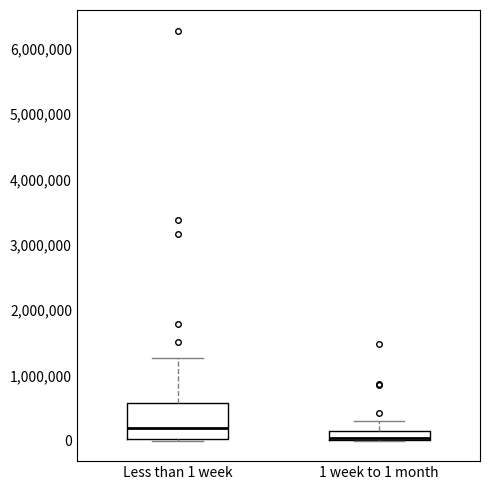

Which box has the highest median line?

Less than 1 week